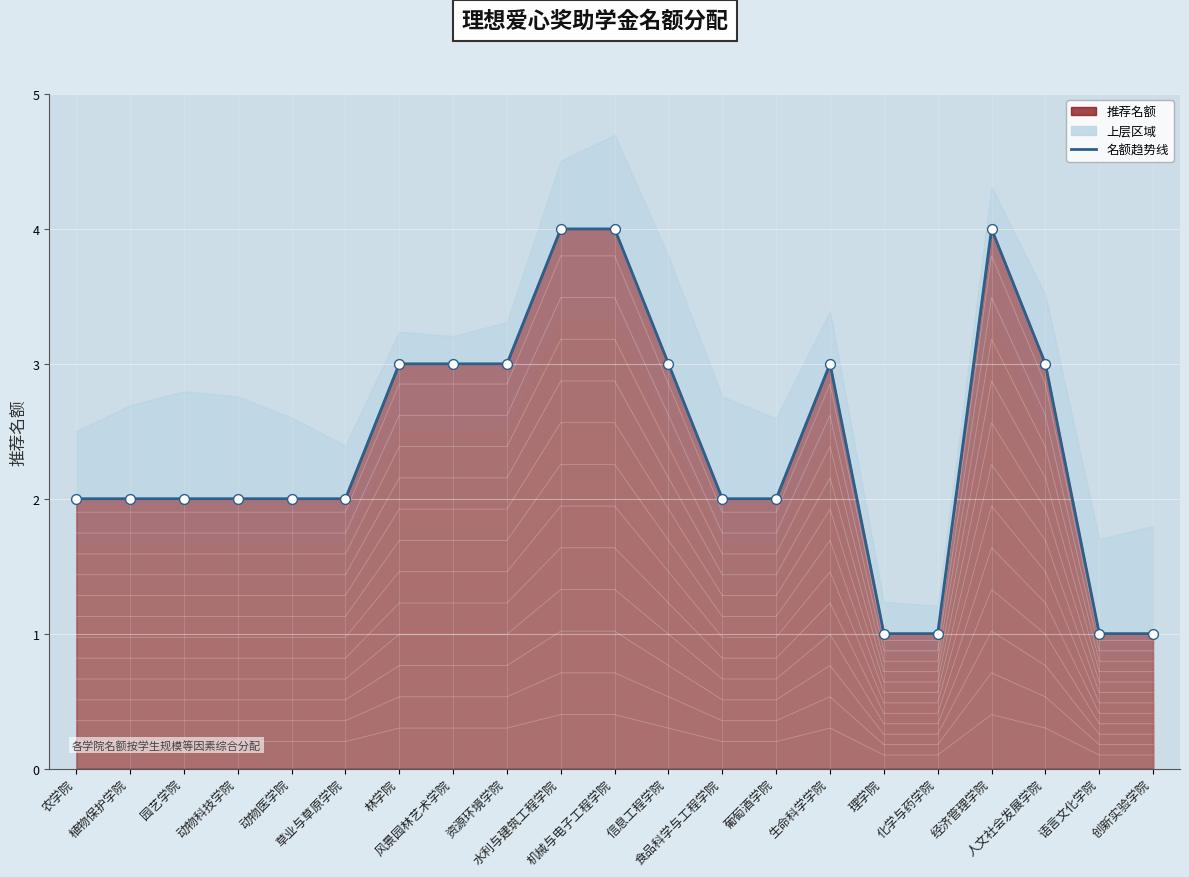

Approximately how many times larger is the value at 人文社会发展学院 compared to 理学院?

3.0